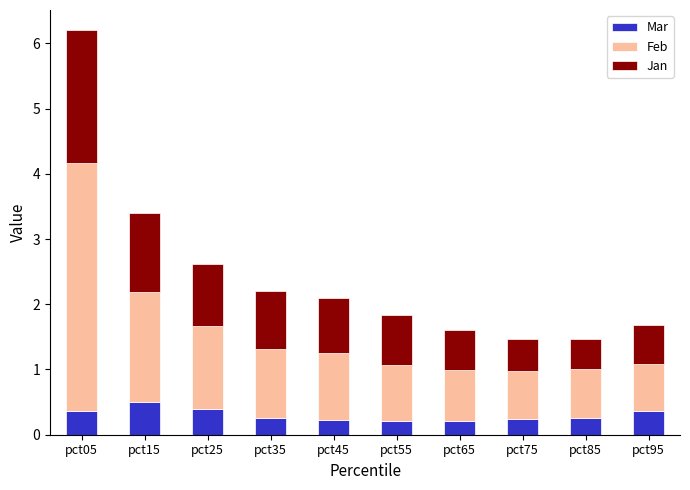

What is the sum of all Mar values?

3.0